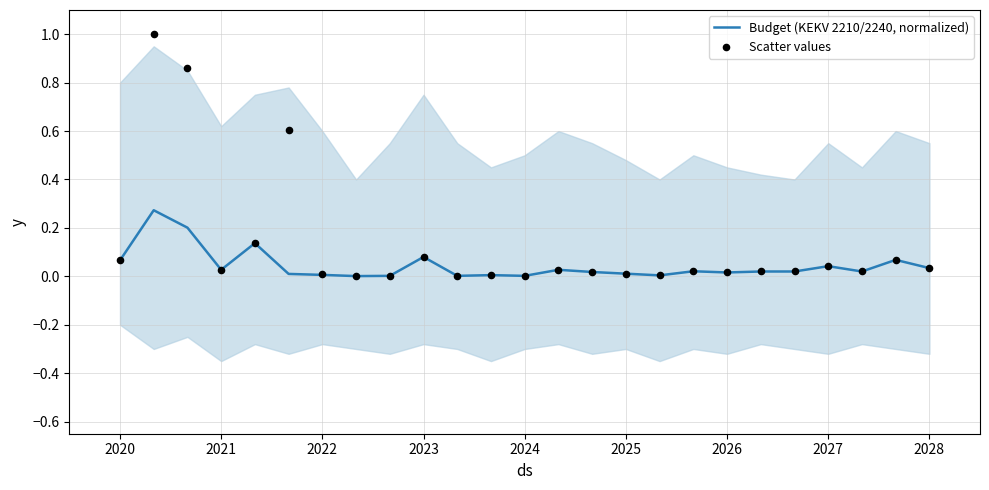

Which series has the largest total across all categories?

Scatter values